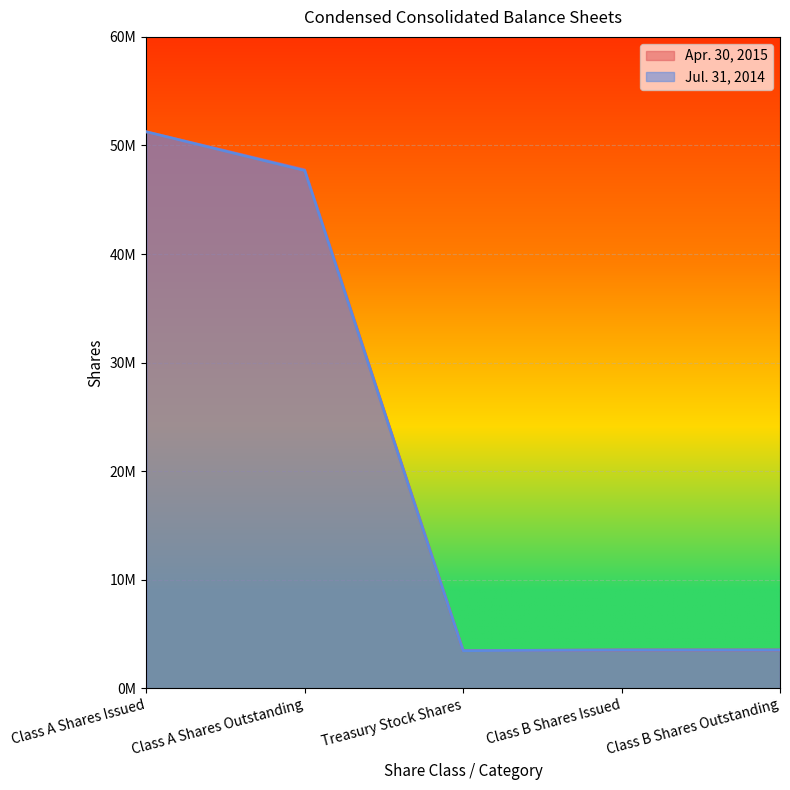

Is it true that Jul. 31, 2014 equals 51261487 at Class A Shares Issued?

True